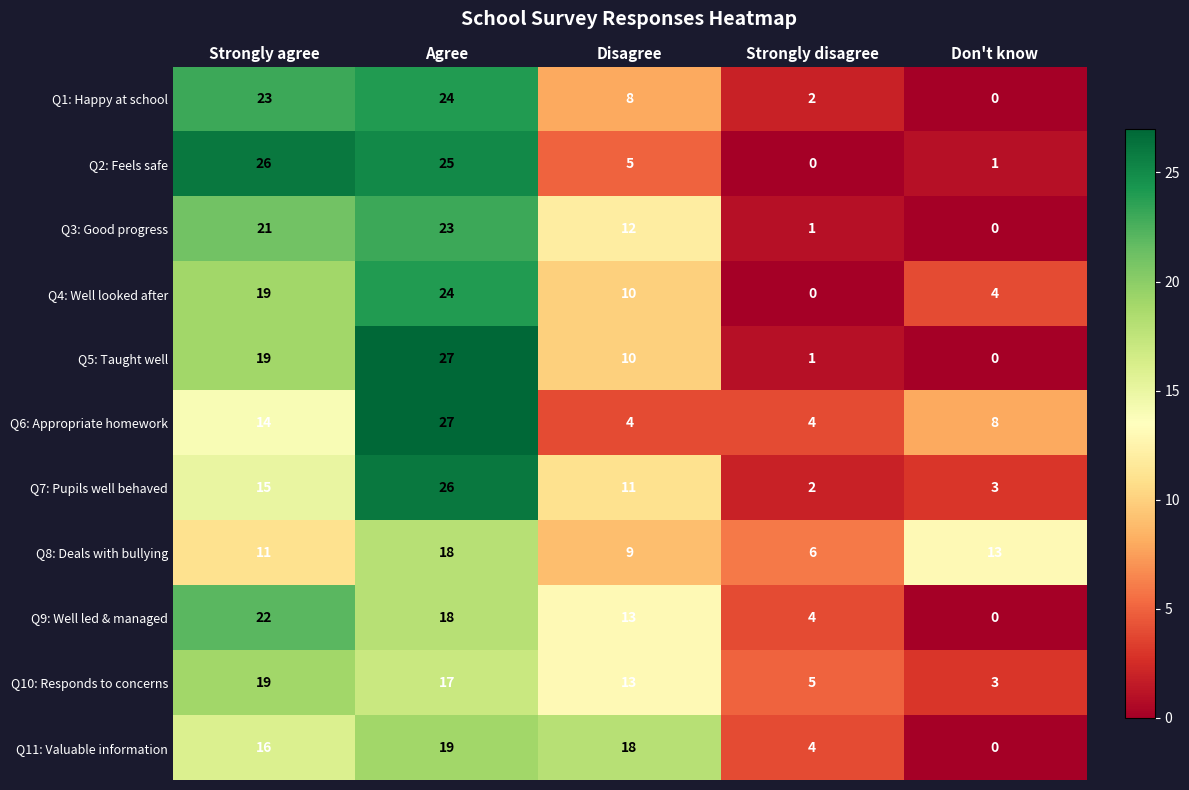

At which category is the sum across all series the highest?

Agree